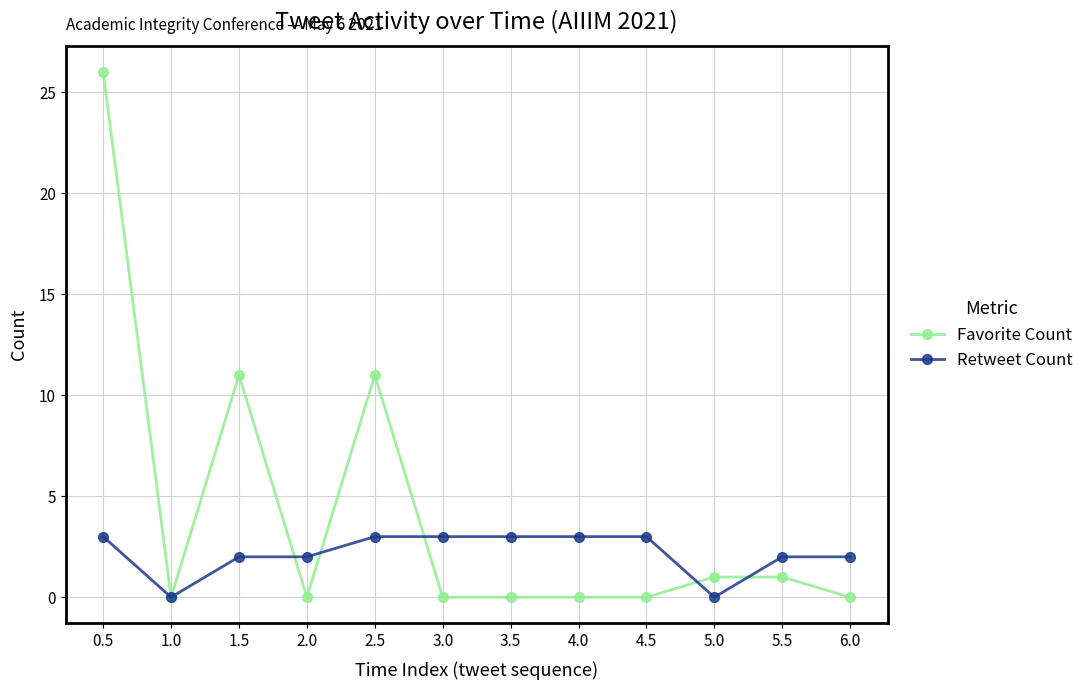

What is the total value across all series at 3.0?

3